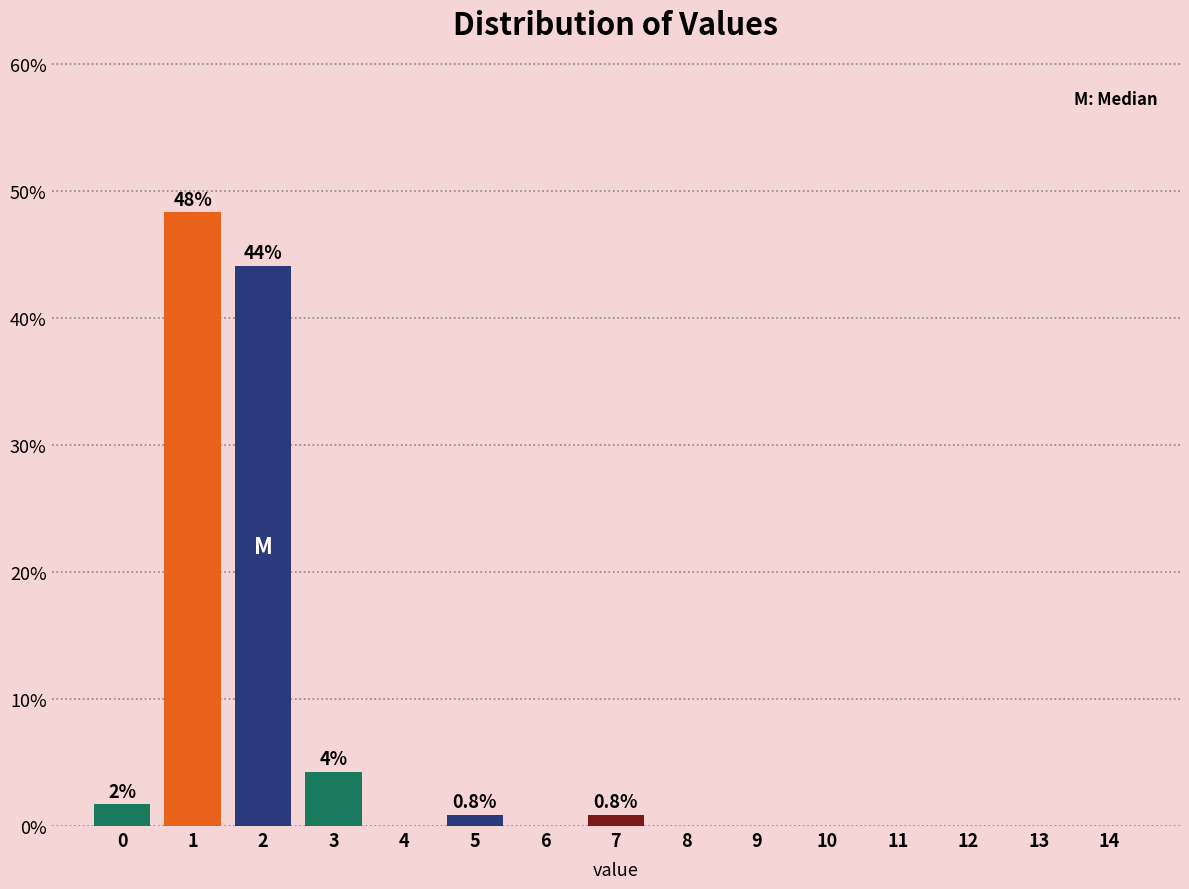

Reading left to right, transcribe all the data shown in this chart.

0=1.7	1=48.3	2=44.1	3=4.2	4=0.0	5=0.8	6=0.0	7=0.8	8=0.0	9=0.0	10=0.0	11=0.0	12=0.0	13=0.0	14=0.0